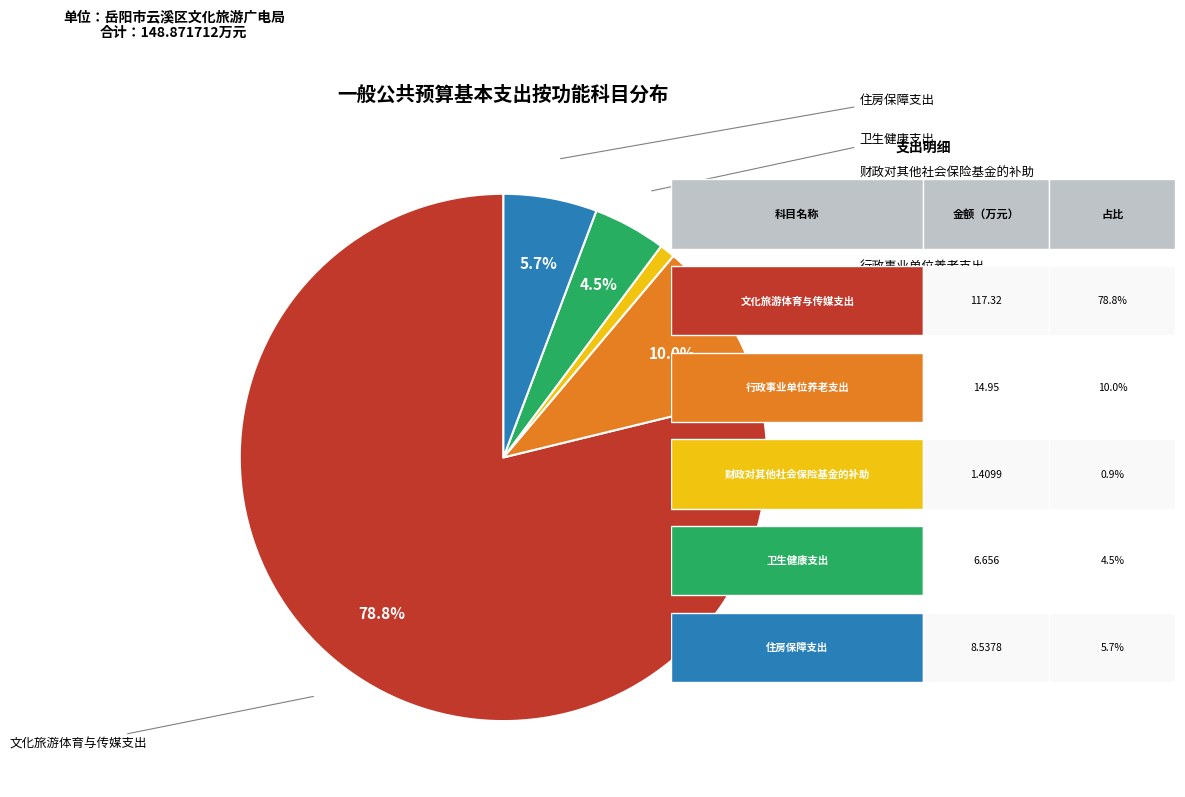

True or false: 文化旅游体育与传媒支出 accounts for 70% of the total.

False